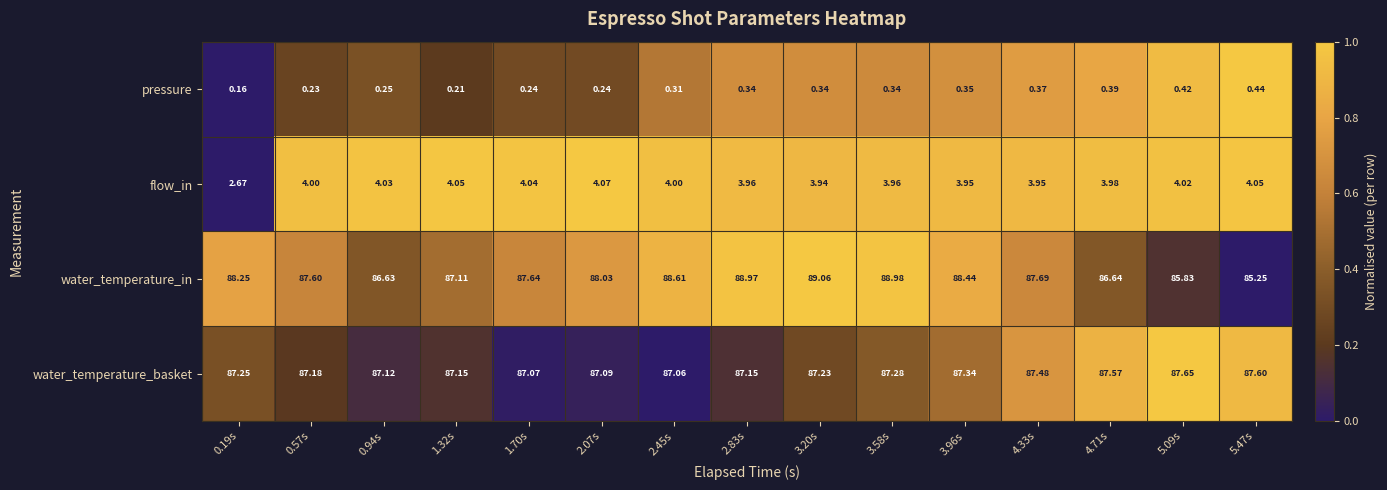

List the series in order of their peak value, highest first.

water_temperature_in, water_temperature_basket, flow_in, pressure